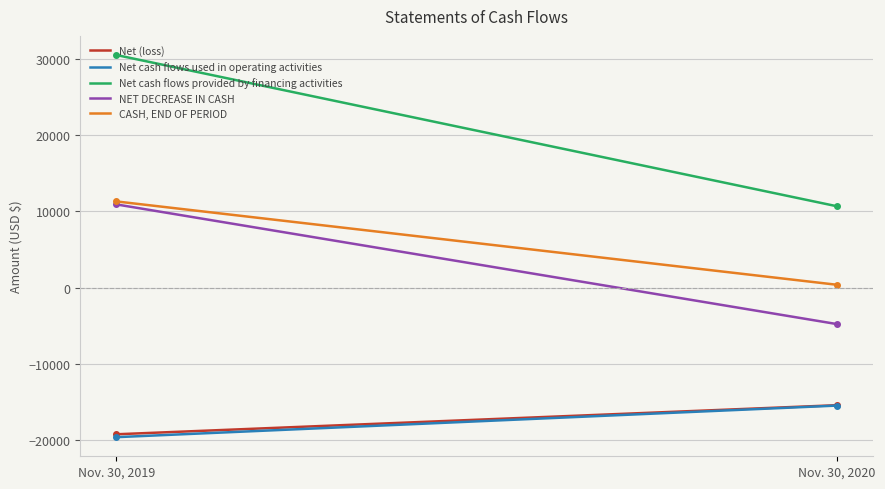

Which series has the largest total across all categories?

Net cash flows provided by financing activities